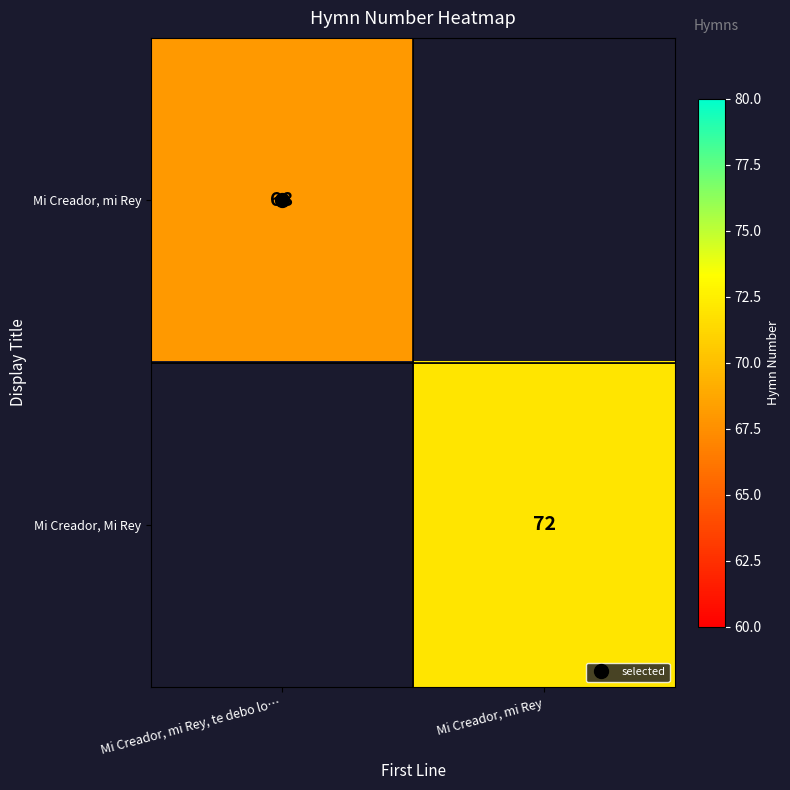

Which series has the largest range (max minus min)?

Mi Creador, mi Rey